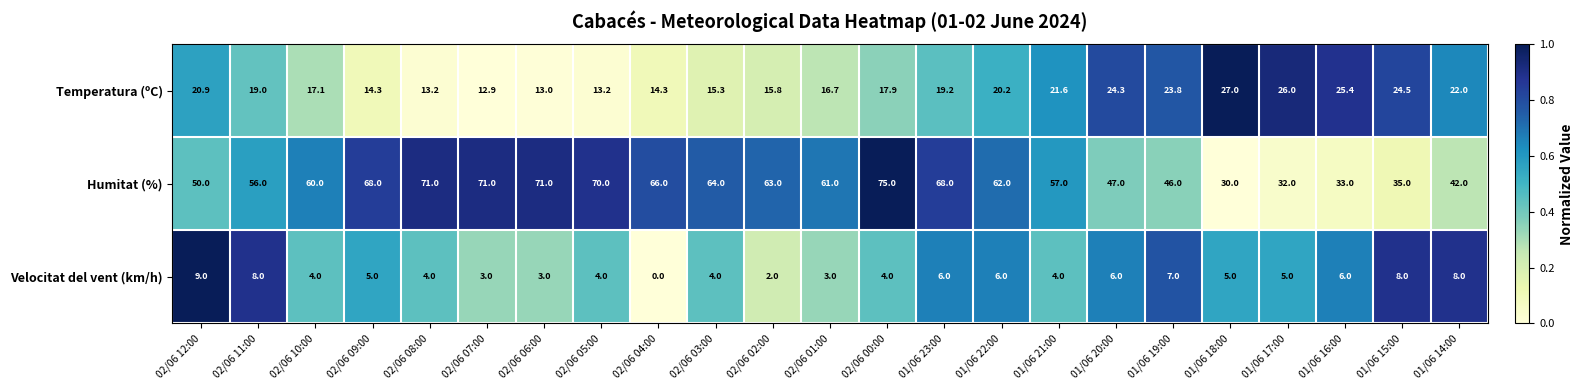

What is the difference between the highest and lowest values at 02/06 12:00?

41.0